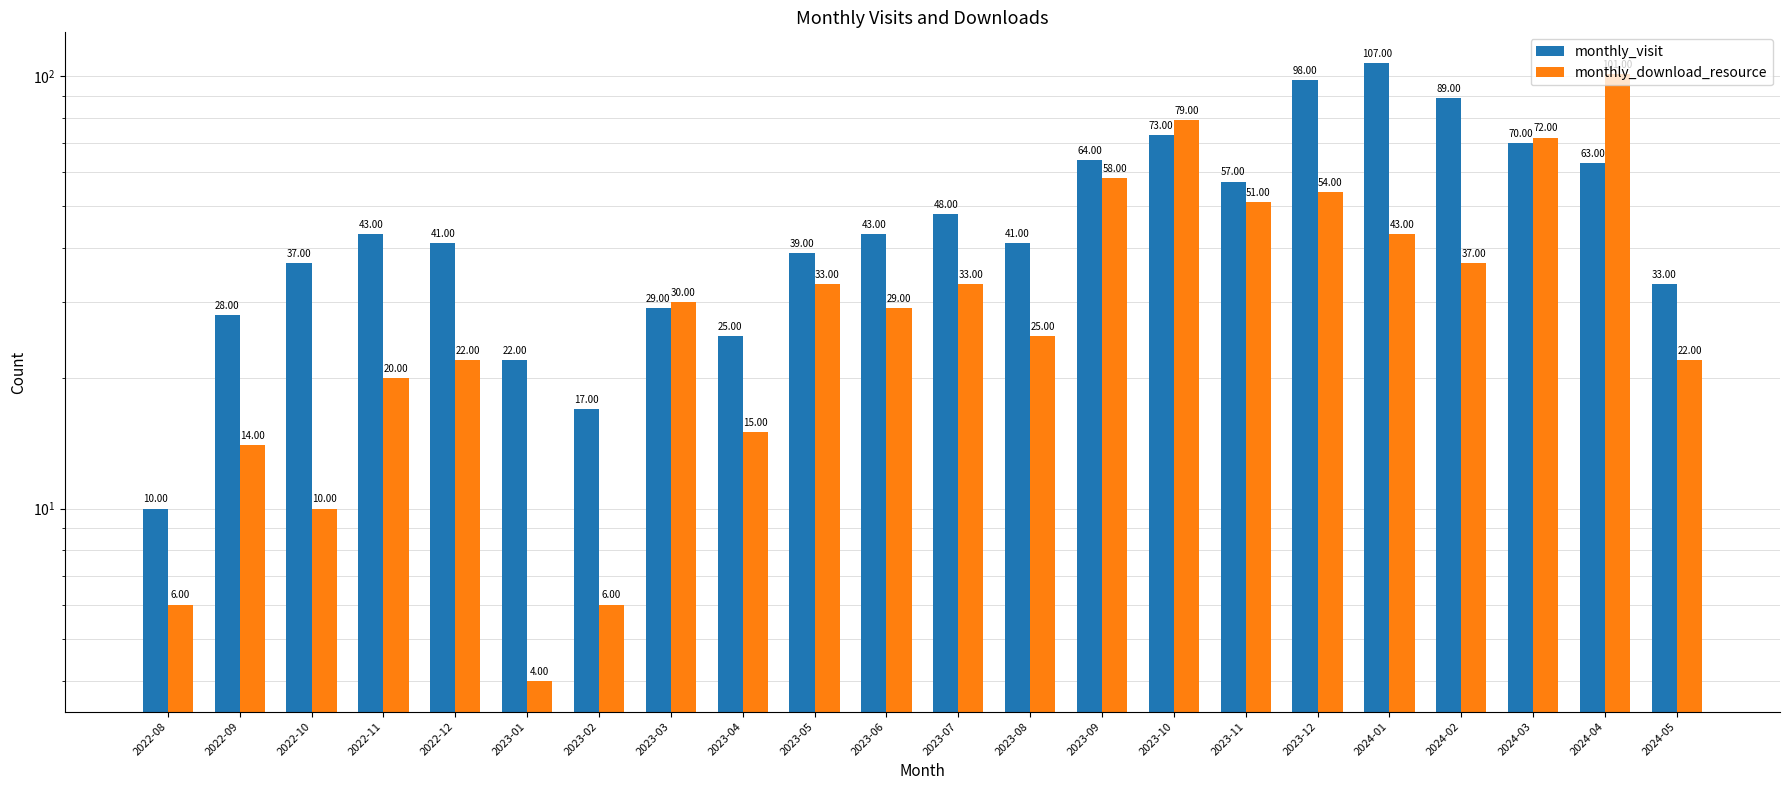

List the series in order of their overall mean, lowest first.

monthly_download_resource, monthly_visit